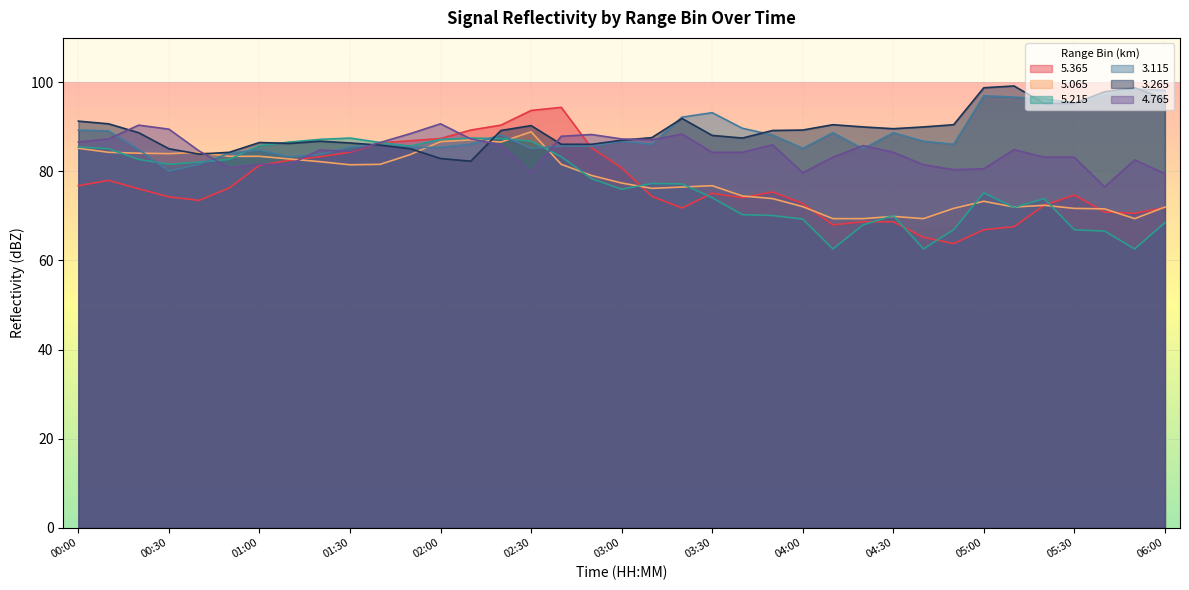

Does the chart display data point markers on the line(s)?

No